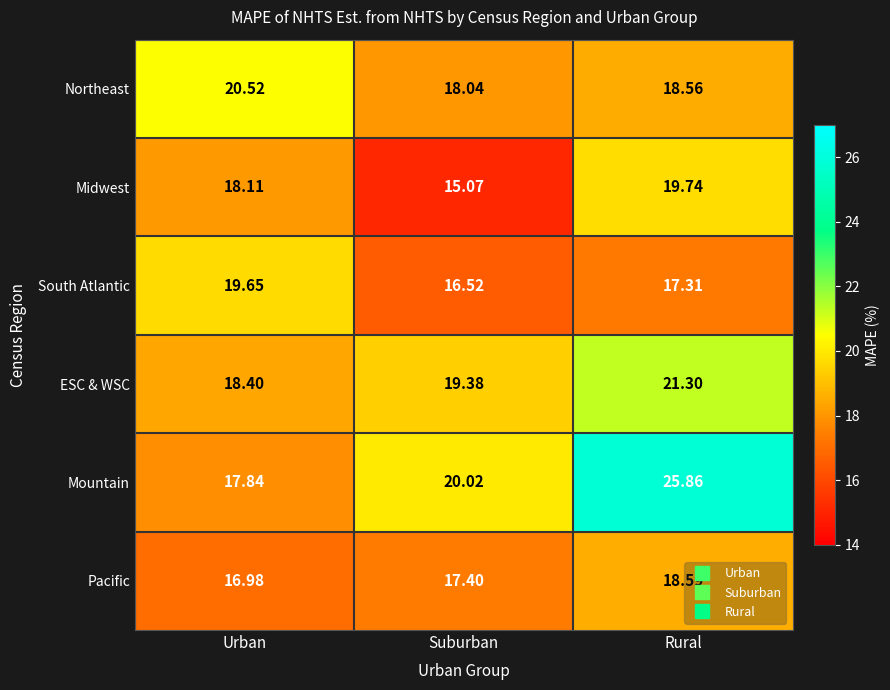

Which category has the lowest value in the Northeast series?

Suburban